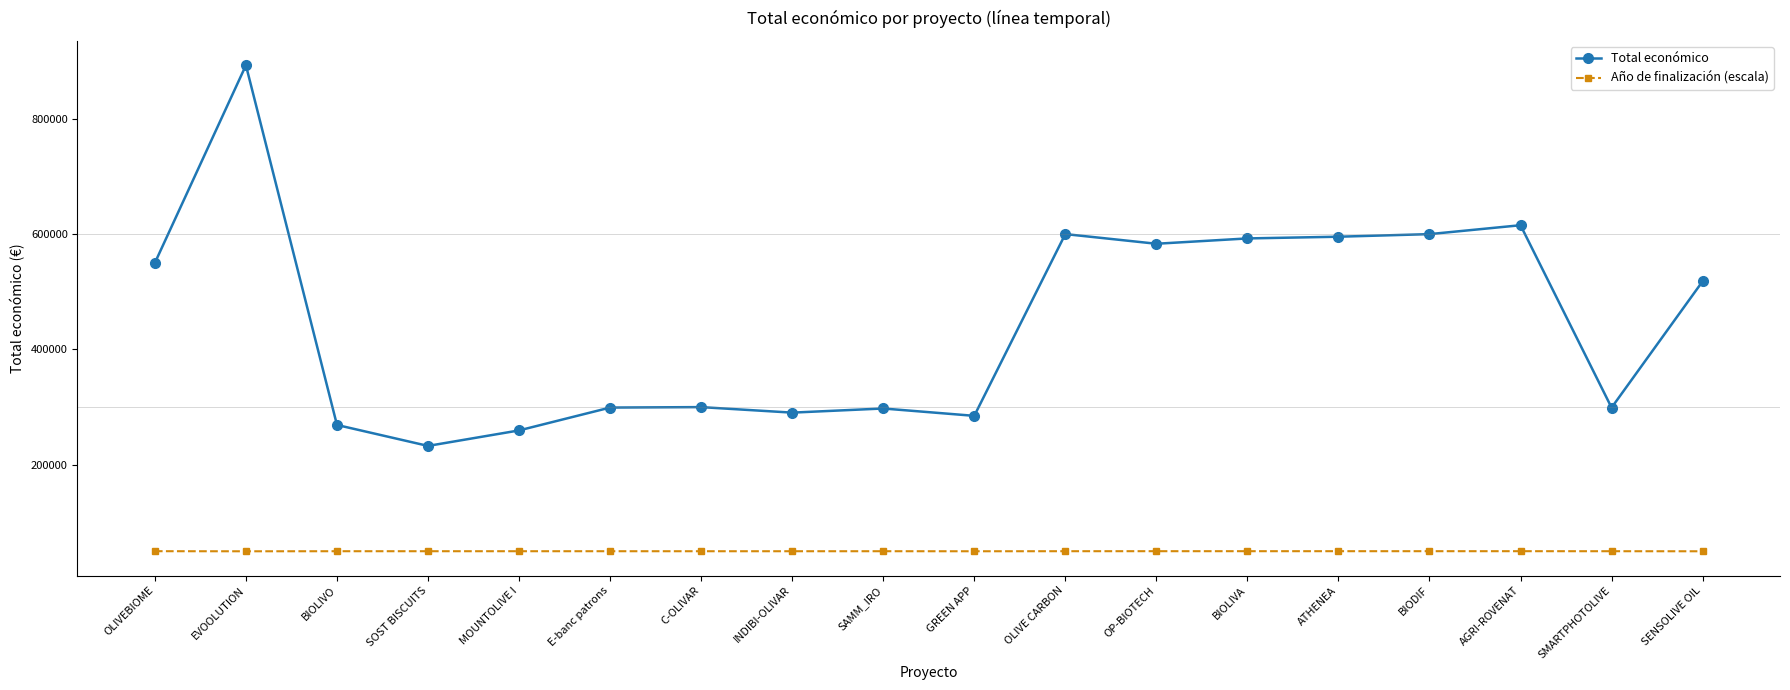

True or false: Total económico has a value of 383605.7 at SOST BISCUITS.

False